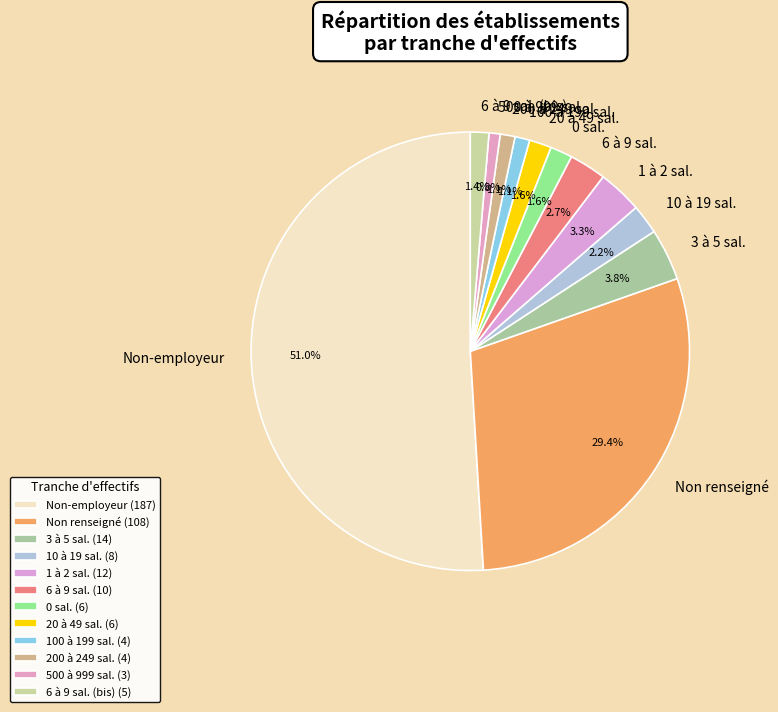

Do Non-employeur and 200 à 249 sal. together represent more than half of the pie?

Yes